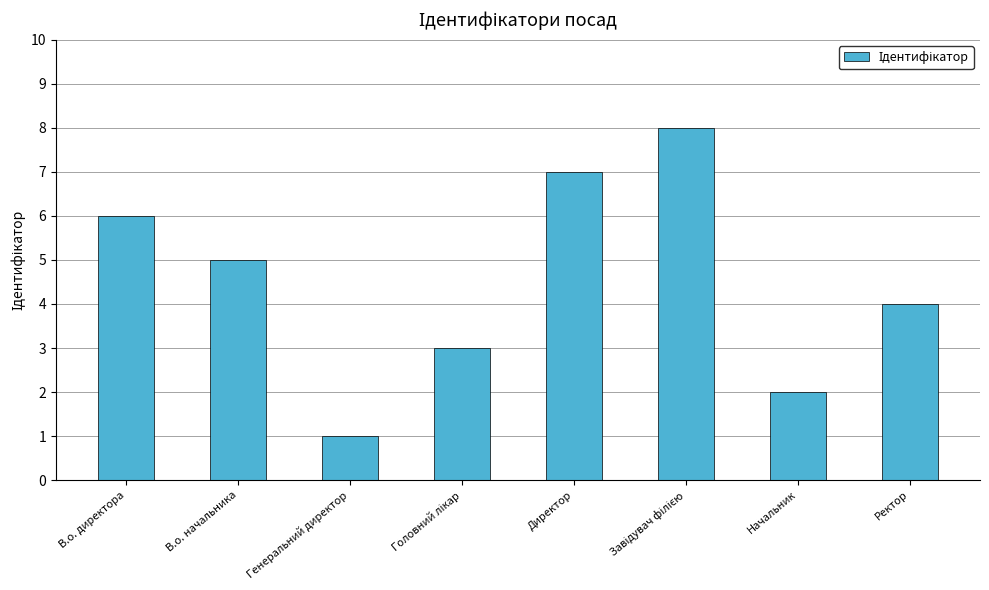

The value at Ректор is 2. True or false?

False